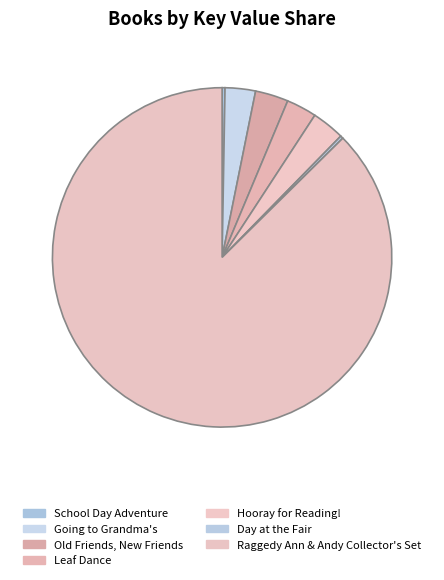

To the nearest percent, what percentage of the pie is Raggedy Ann & Andy Collector's Set?

87%